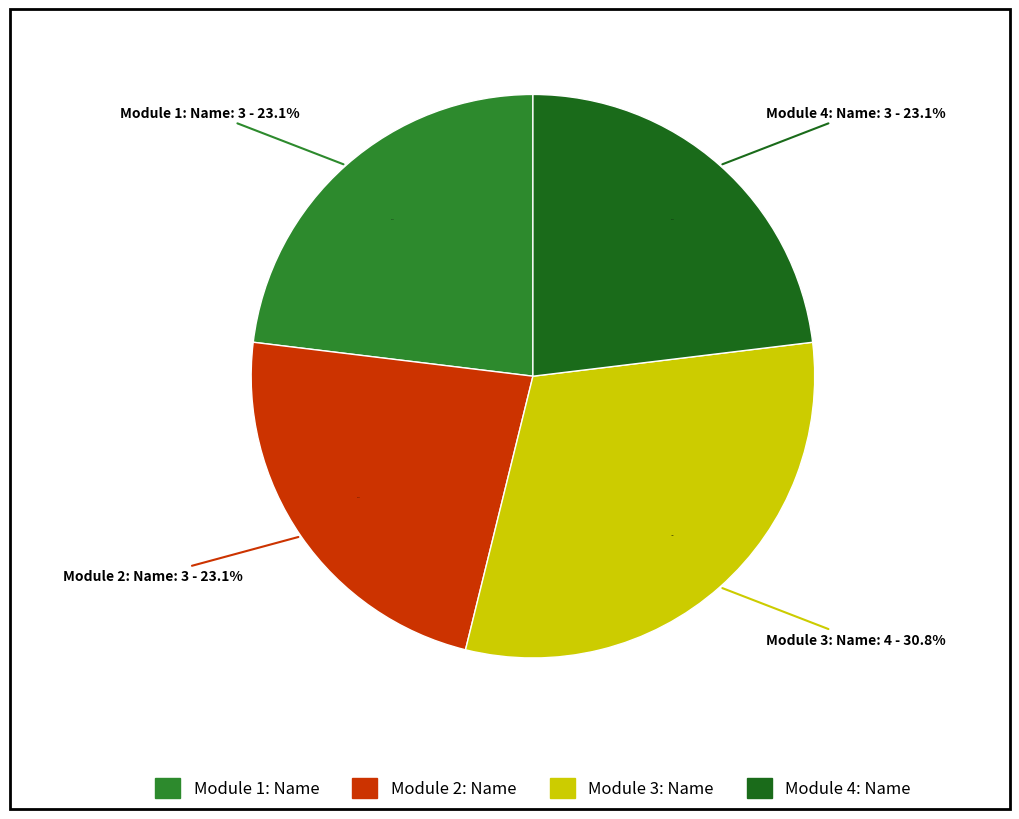

To the nearest percent, what is the average slice percentage?

25%